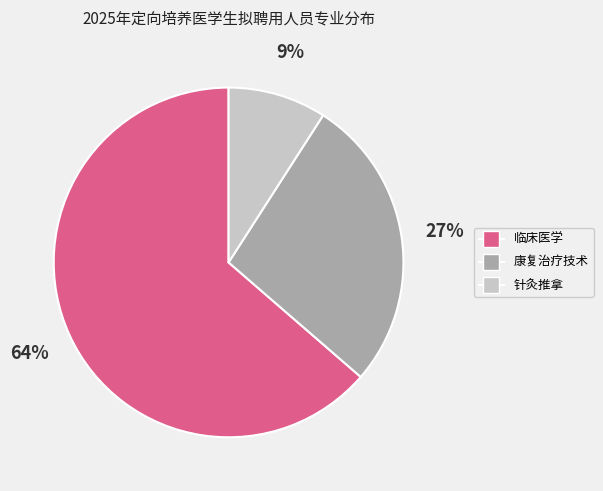

To the nearest percent, what is the average slice percentage?

33%